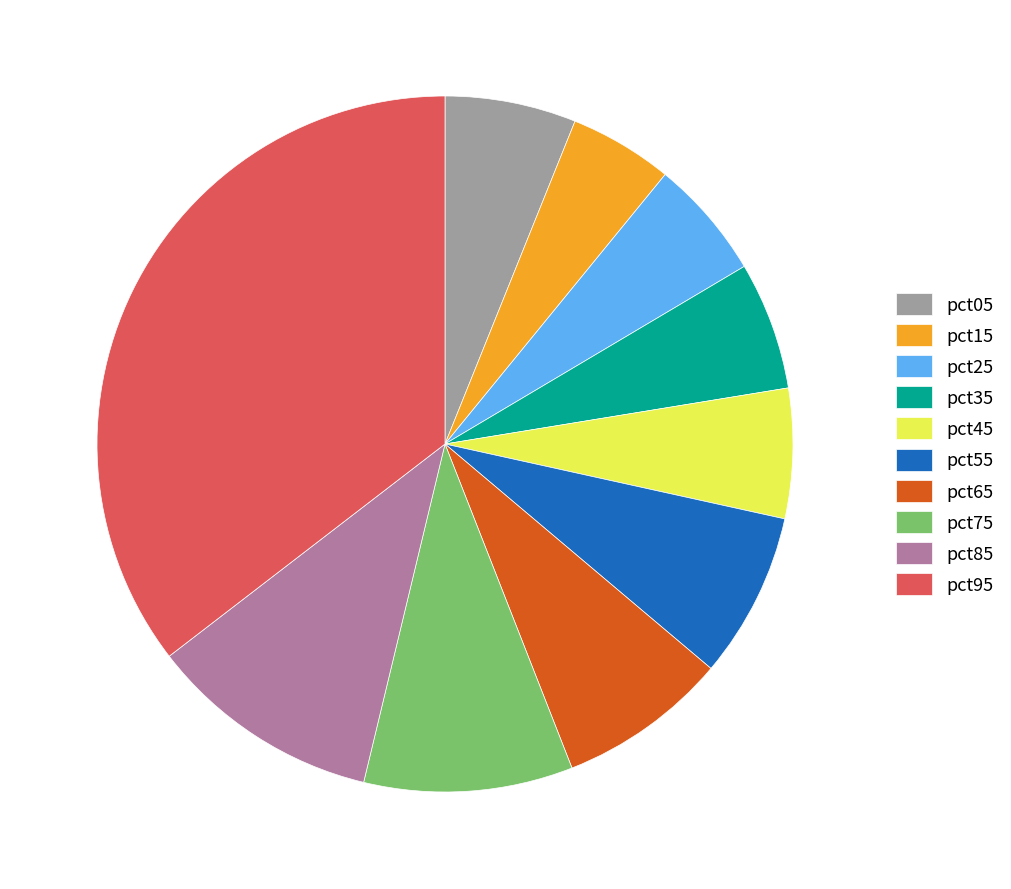

Combined, do pct95 and pct65 account for over 50%?

No